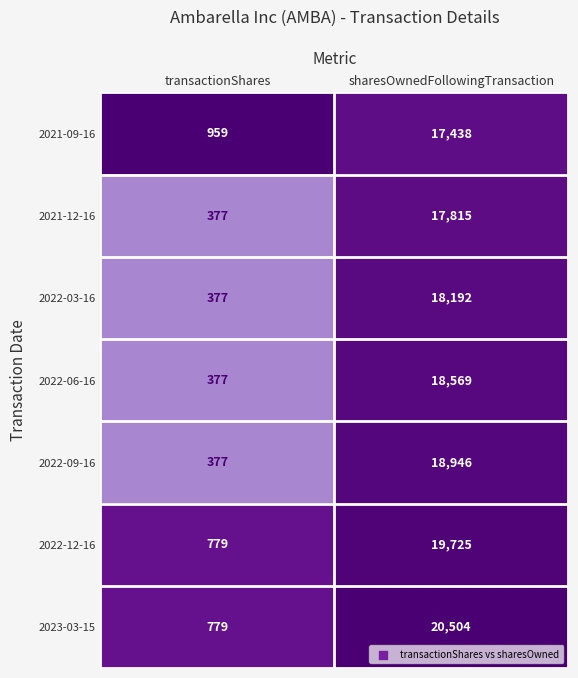

What value does the 2022-06-16 series have at transactionShares?

377